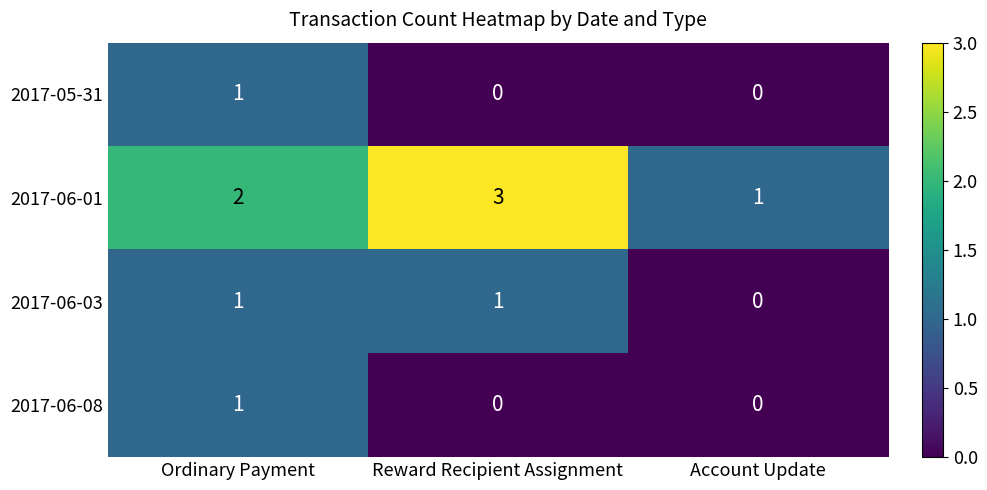

Which series has the widest spread of values?

2017-06-01